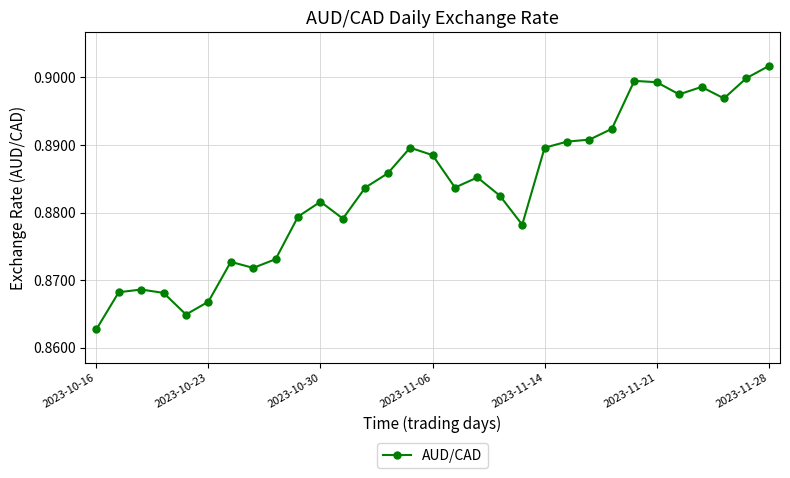

What is the sum of all values?

27.4